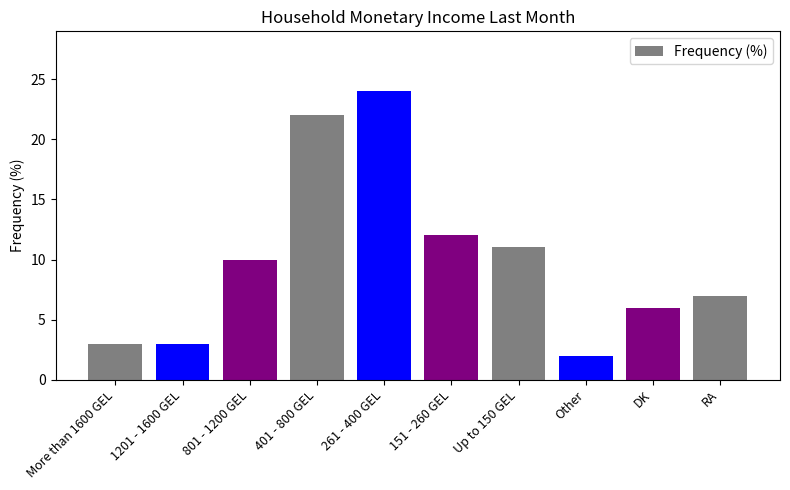

What is the value of the 9th bar from the left?

6